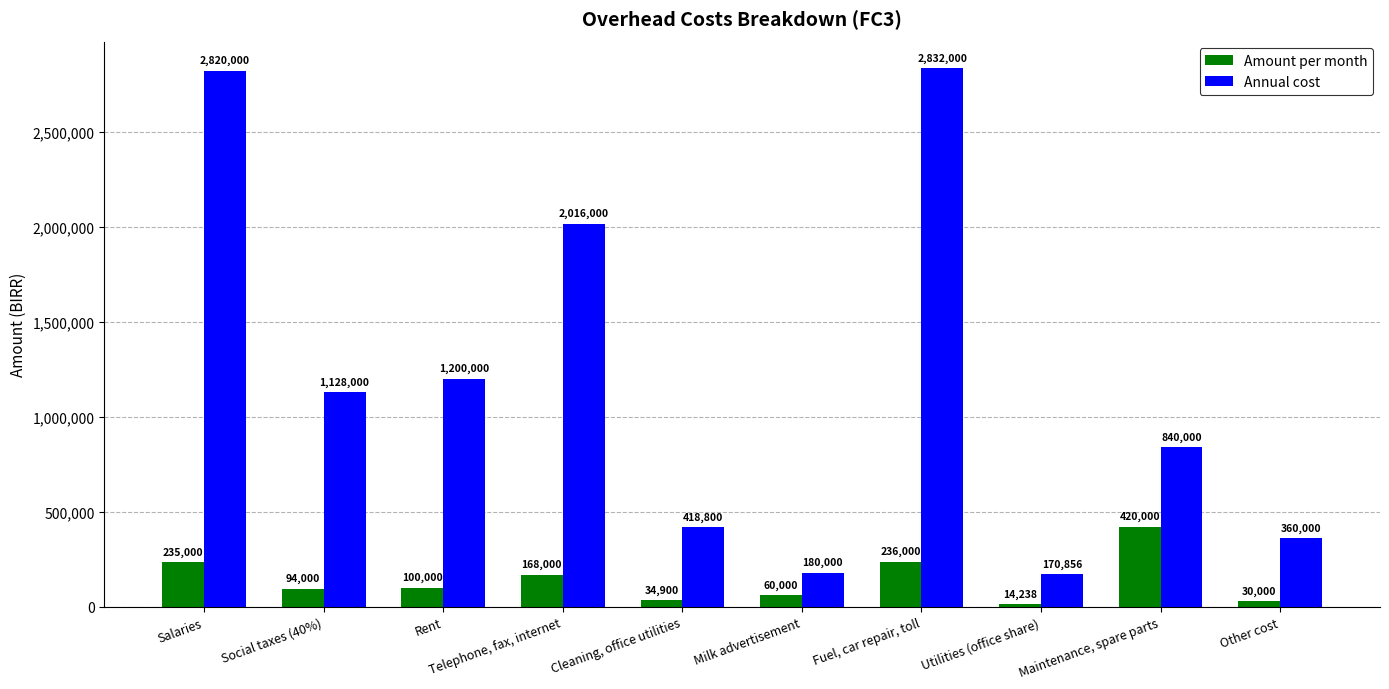

At which label does Amount per month reach its minimum?

Utilities (office share)